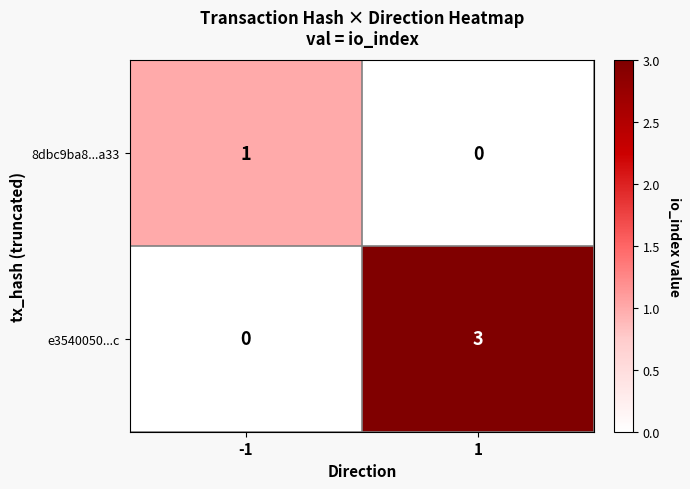

What is the difference between the highest and lowest values at 1?

3